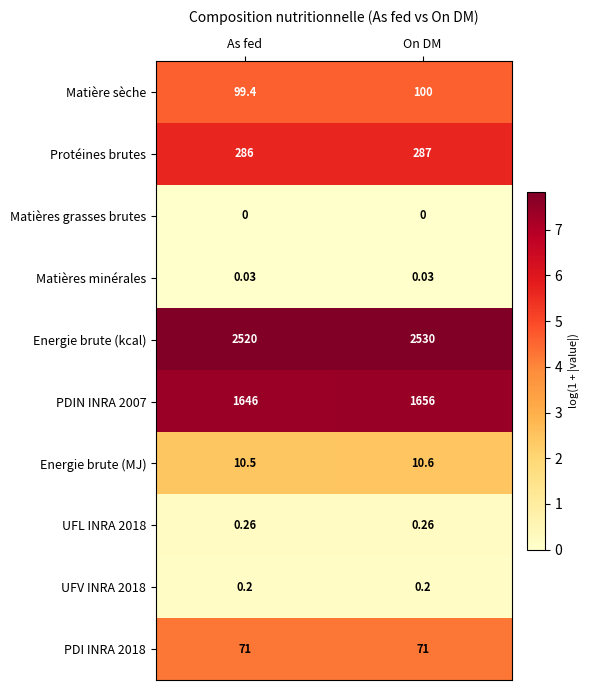

What is the maximum value shown in the chart?

2530.0